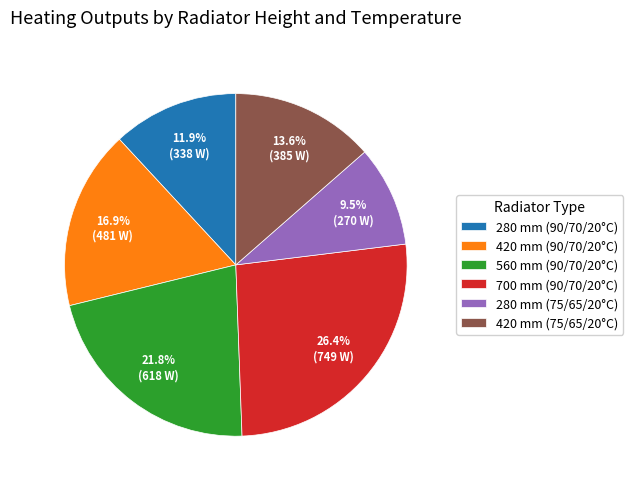

True or false: 280 mm (75/65/20°C) accounts for 4% of the total.

False